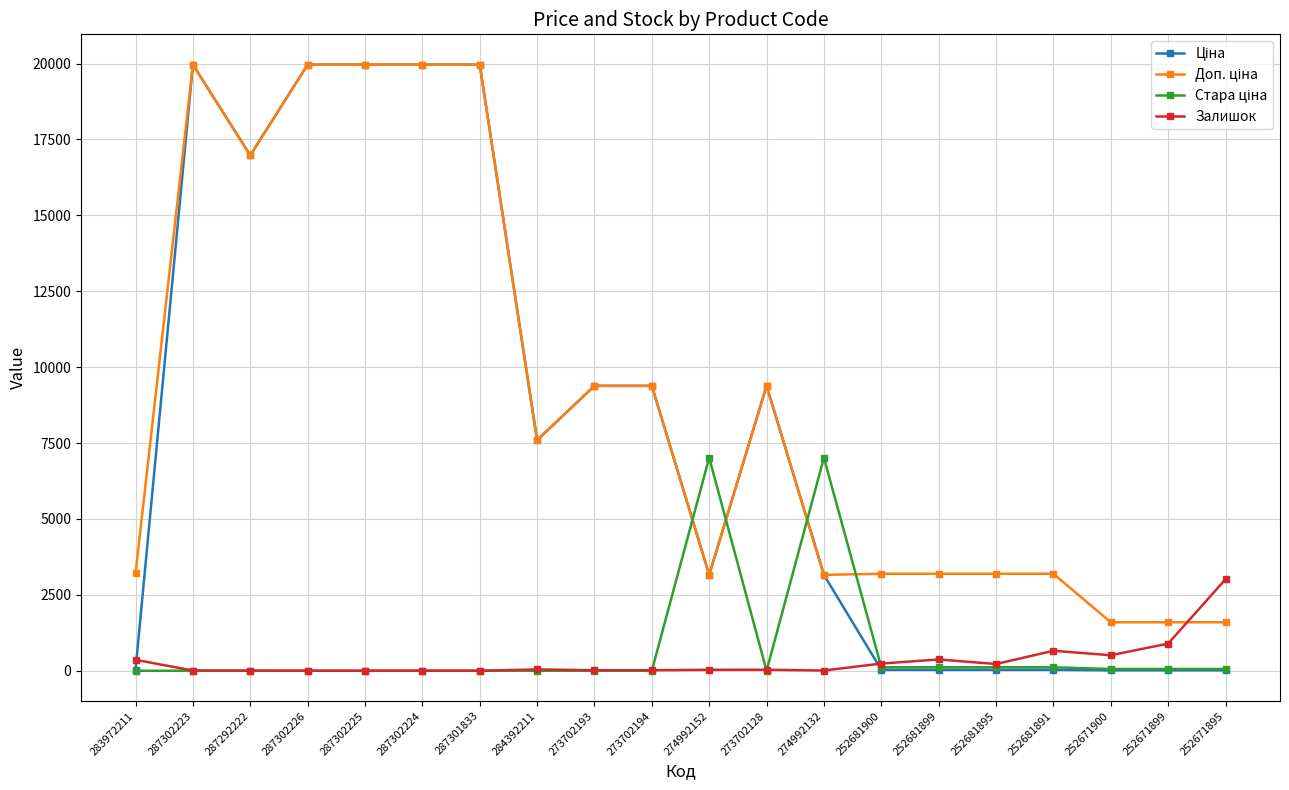

True or false: Залишок has a value of 0.0 at 287302226.

True